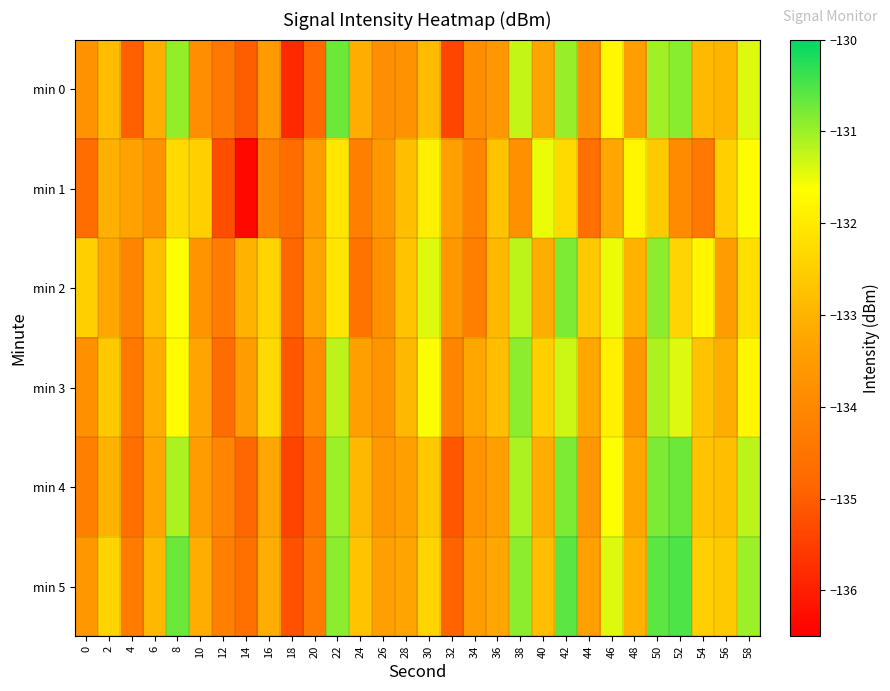

Reading right to left, what are all the values shown in this chart?

min 0: 58=-131.4	56=-133.0	54=-132.9	52=-130.9	50=-131.0	48=-133.4	46=-131.8	44=-133.8	42=-131.0	40=-133.3	38=-131.3	36=-133.6	34=-133.9	32=-135.4	30=-132.8	28=-133.7	26=-133.8	24=-133.1	22=-130.7	20=-134.8	18=-135.8	16=-133.5	14=-135.0	12=-134.4	10=-133.8	8=-131.0	6=-133.1	4=-134.9	2=-132.8	0=-133.7
min 1: 58=-131.7	56=-132.5	54=-134.4	52=-133.9	50=-132.6	48=-131.8	46=-133.2	44=-134.6	42=-132.3	40=-131.5	38=-133.8	36=-132.7	34=-134.1	32=-133.4	30=-131.9	28=-132.8	26=-133.6	24=-134.2	22=-132.1	20=-133.5	18=-134.7	16=-134.2	14=-136.4	12=-135.2	10=-132.5	8=-132.3	6=-133.7	4=-133.3	2=-133.1	0=-134.7
min 2: 58=-132.2	56=-133.5	54=-131.8	52=-132.4	50=-130.9	48=-133.0	46=-131.5	44=-132.6	42=-130.8	40=-133.1	38=-131.2	36=-132.9	34=-134.2	32=-133.6	30=-131.4	28=-132.7	26=-133.8	24=-134.5	22=-132.1	20=-133.3	18=-134.8	16=-132.4	14=-133.0	12=-134.3	10=-133.7	8=-131.6	6=-132.8	4=-134.1	2=-133.2	0=-132.5
min 3: 58=-131.8	56=-133.1	54=-132.7	52=-131.4	50=-131.1	48=-133.6	46=-131.9	44=-133.2	42=-131.3	40=-132.5	38=-130.9	36=-132.8	34=-133.2	32=-134.1	30=-131.6	28=-132.9	26=-133.7	24=-133.4	22=-131.2	20=-133.9	18=-135.1	16=-132.3	14=-133.5	12=-134.7	10=-133.3	8=-131.7	6=-133.1	4=-134.4	2=-132.6	0=-133.8
min 4: 58=-131.2	56=-132.8	54=-132.7	52=-130.7	50=-130.8	48=-133.2	46=-131.6	44=-133.6	42=-130.8	40=-133.1	38=-131.1	36=-133.4	34=-133.7	32=-135.1	30=-132.6	28=-133.4	26=-133.6	24=-132.9	22=-131.0	20=-134.5	18=-135.4	16=-133.2	14=-134.8	12=-134.1	10=-133.5	8=-131.1	6=-133.3	4=-134.6	2=-133.0	0=-134.2
min 5: 58=-131.0	56=-132.6	54=-132.5	52=-130.5	50=-130.6	48=-133.0	46=-131.4	44=-133.4	42=-130.6	40=-132.8	38=-130.9	36=-133.2	34=-133.5	32=-134.9	30=-132.4	28=-133.3	26=-133.4	24=-132.7	22=-130.9	20=-134.3	18=-135.2	16=-133.1	14=-134.6	12=-134.2	10=-133.1	8=-130.7	6=-132.9	4=-134.3	2=-132.4	0=-133.6